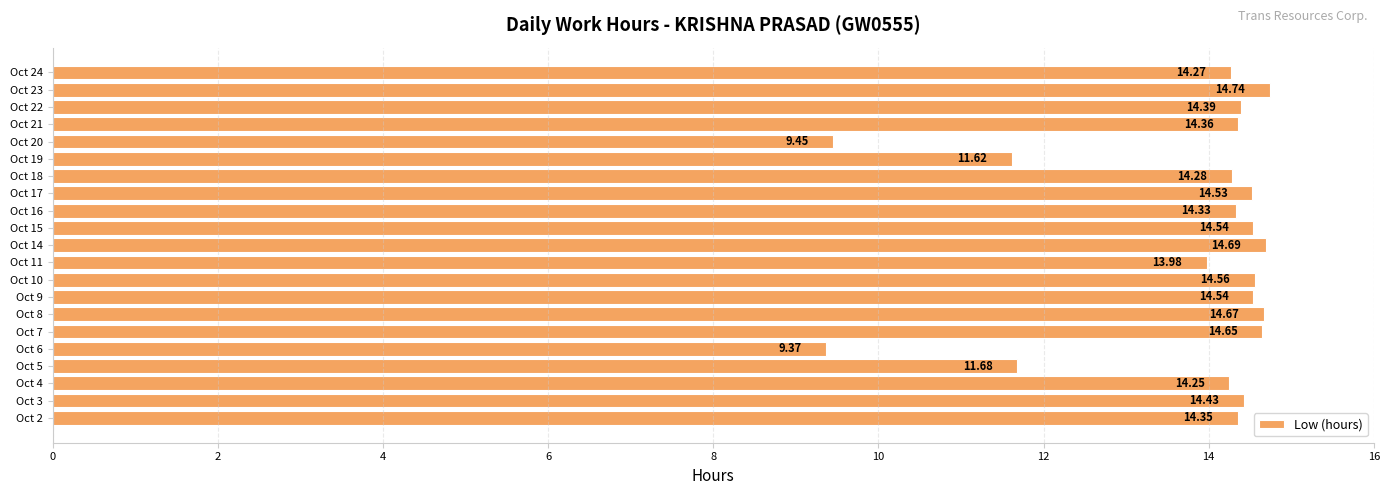

Does the chart contain stacked bars?

No